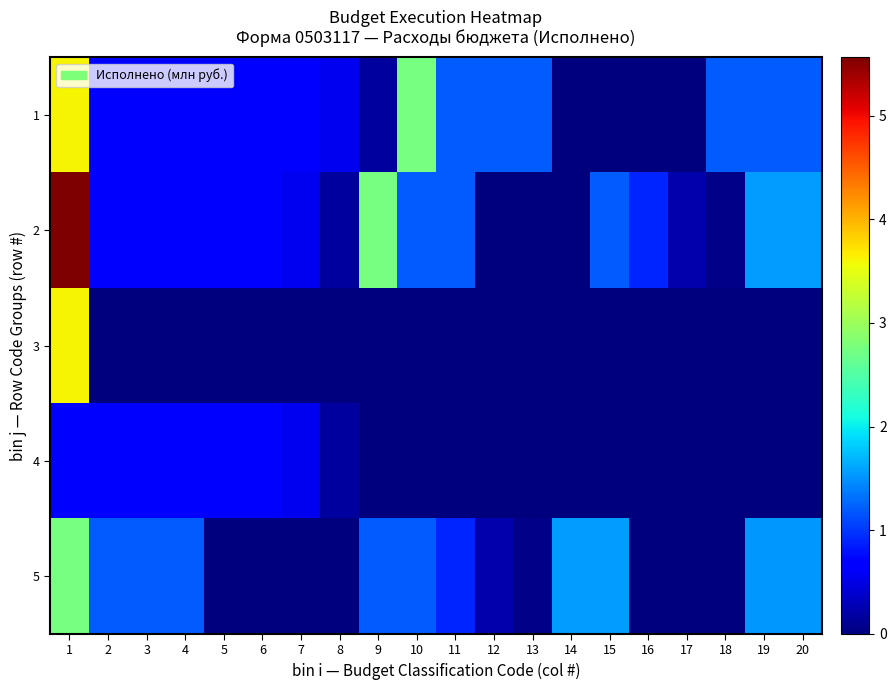

Rank the series by their maximum value, from highest to lowest.

2, 1, 3, 5, 4